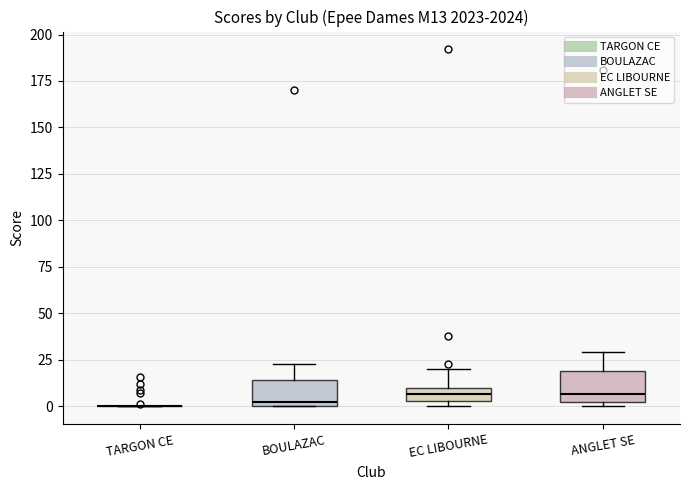

Where is the upper edge of the box for EC LIBOURNE on the y-axis? The values are not printed on the chart, so give them approximately, as read against the axis.

10